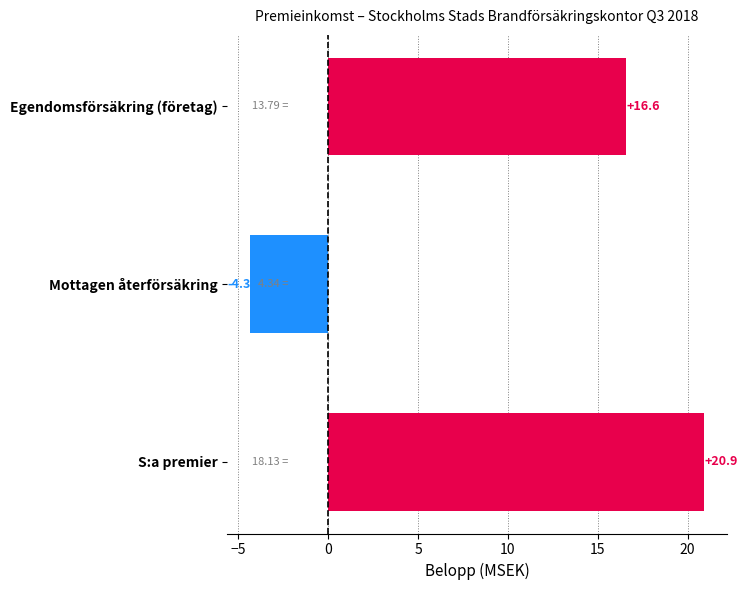

What is the label of the 3rd bar from the top?

S:a premier